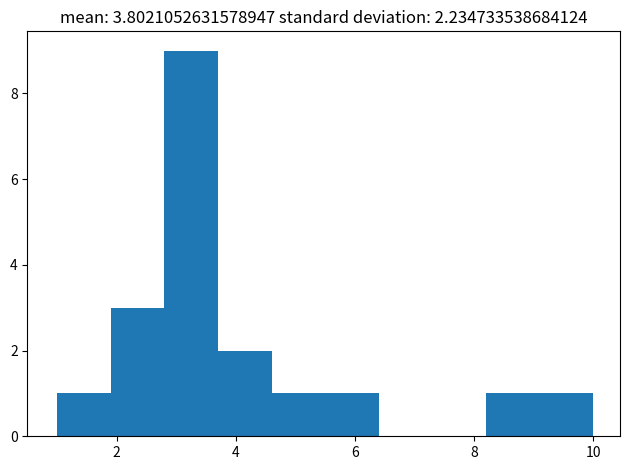

Over which range of the x-axis is the bar tallest?

2.8 to 3.7